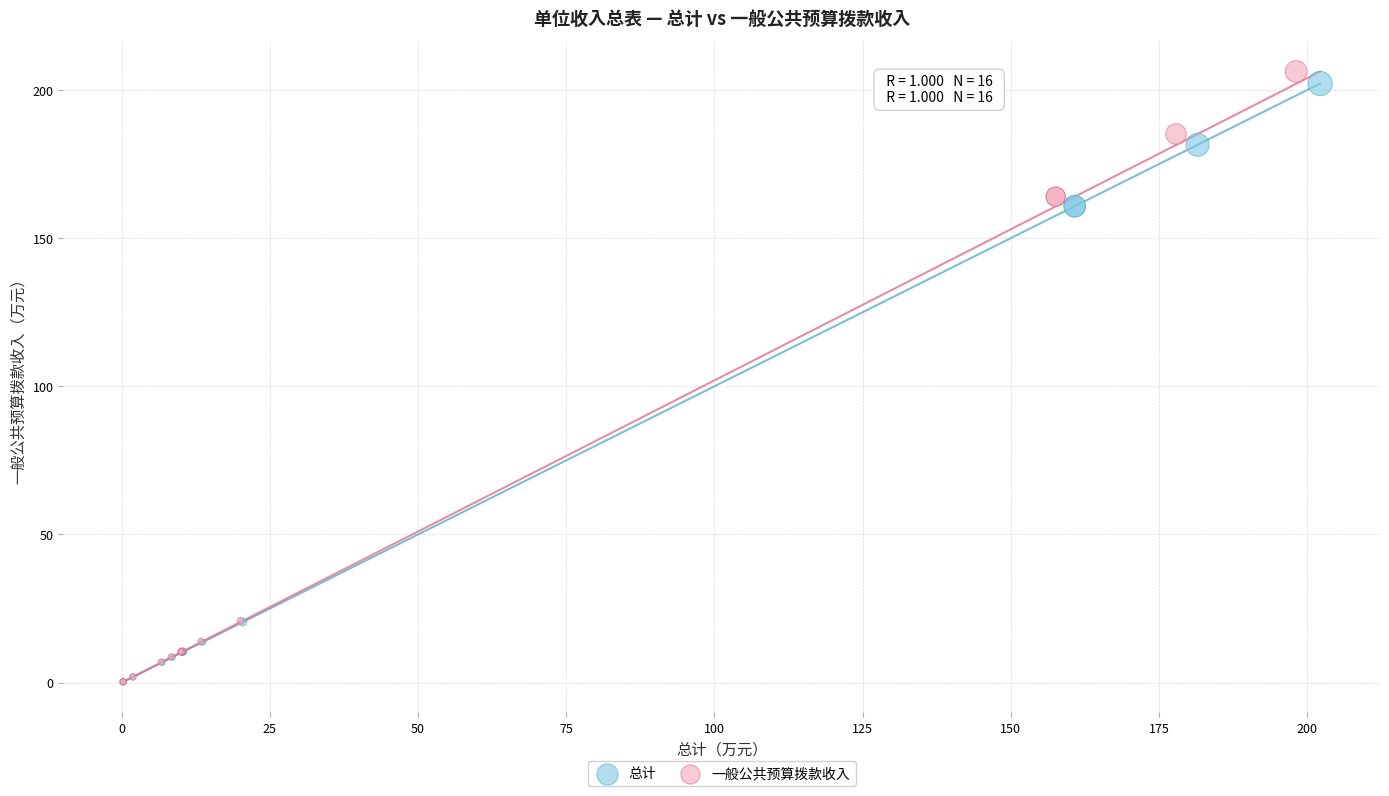

Which series has the widest spread of Y values?

一般公共预算拨款收入